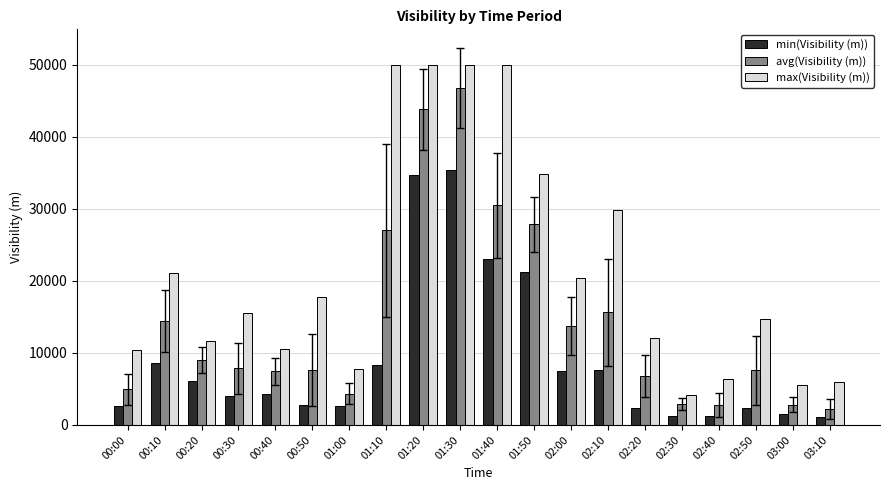

What is the difference between the highest and lowest values at 02:40?

5137